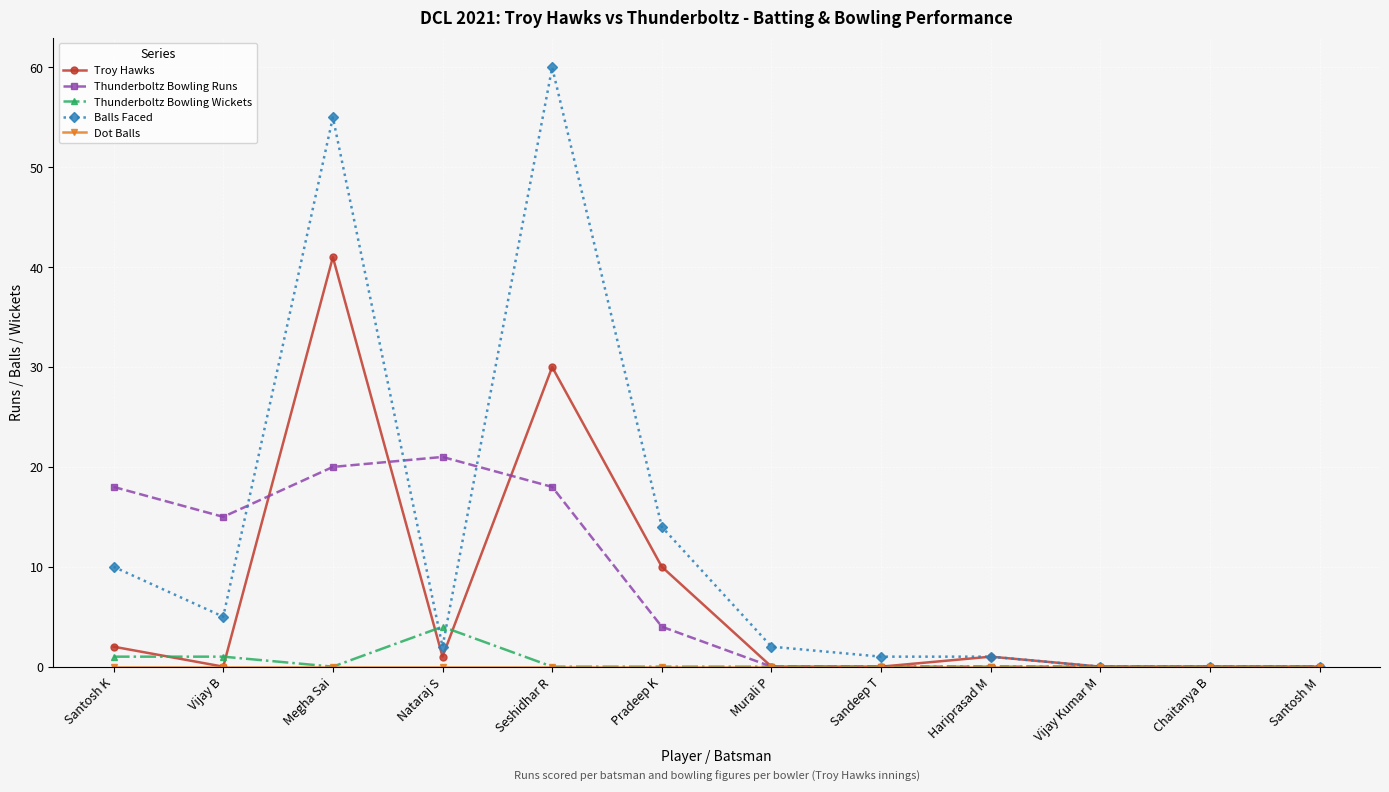

Which series has the largest total across all categories?

Balls Faced